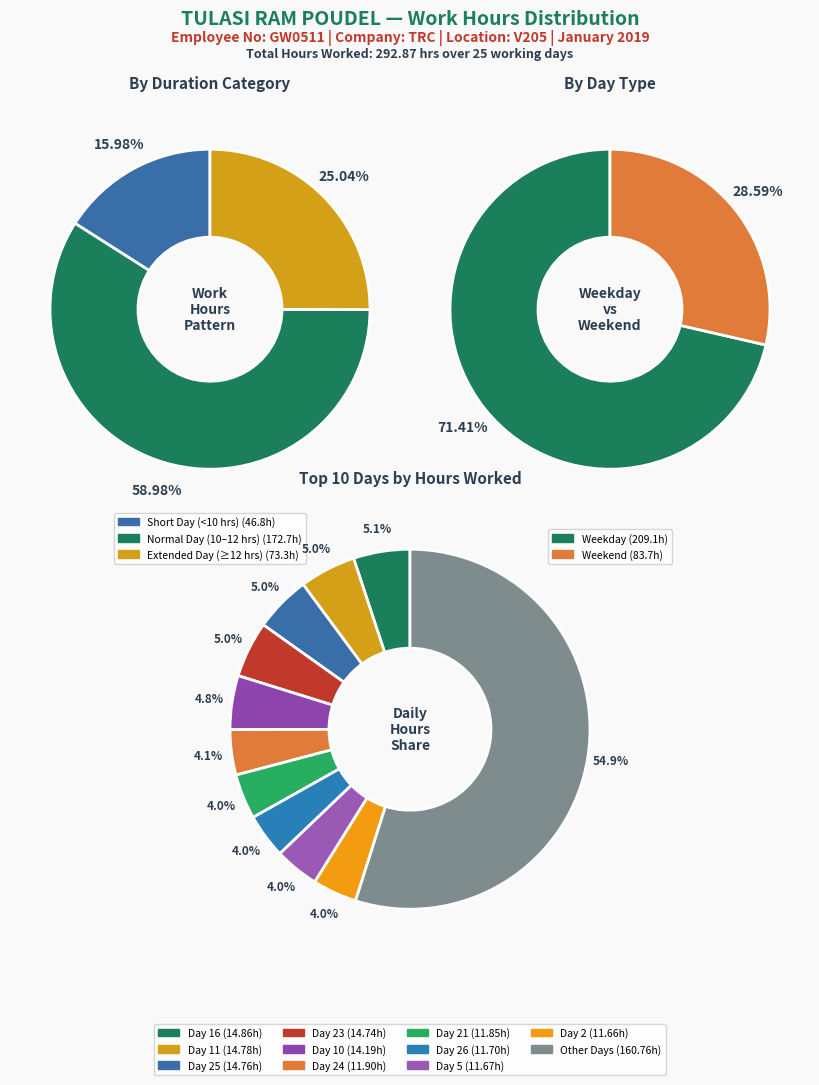

Is the sum of Day 27 and Day 19 greater than half?

No